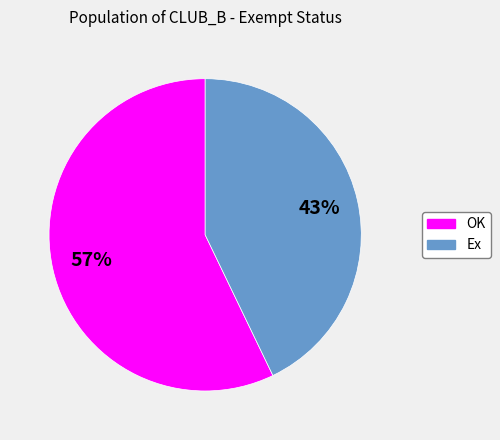

Does Ex represent more than half of the total?

No